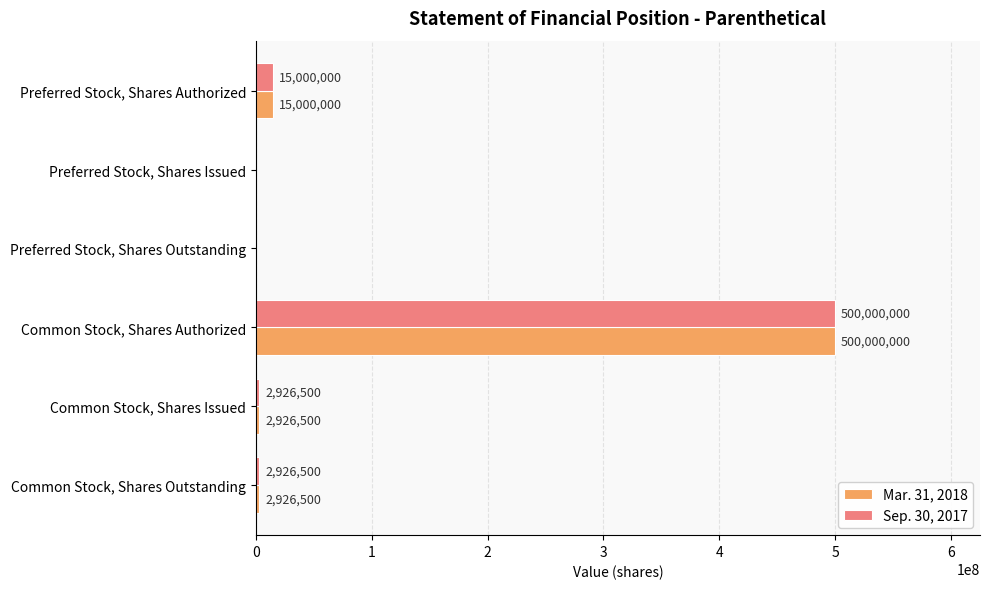

What is the total value across all series at Common Stock, Shares Issued?

5853000